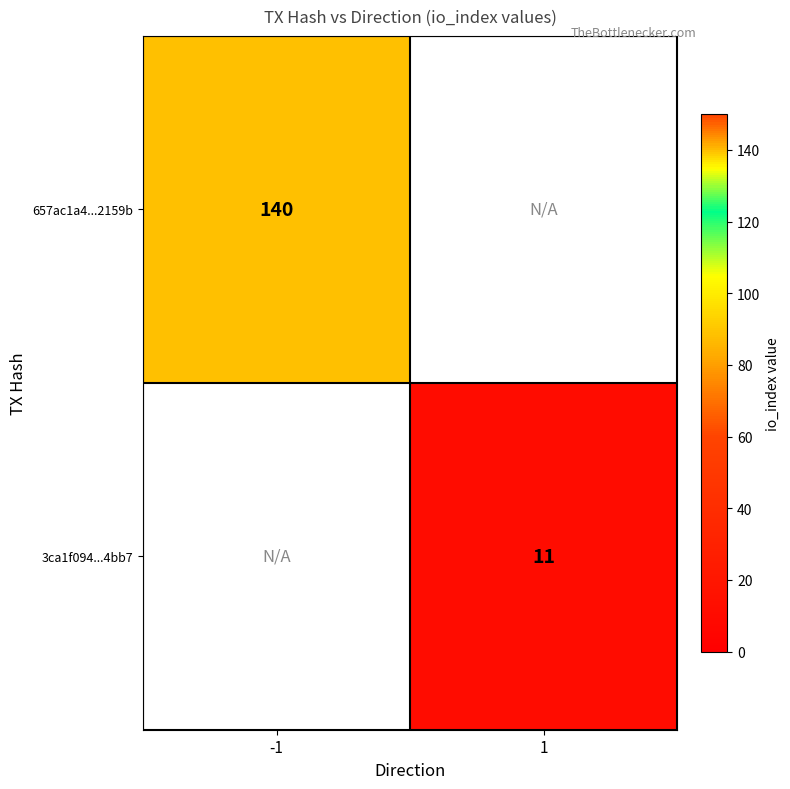

The 3ca1f094...4bb7 series shows 7 at 1. True or false?

False